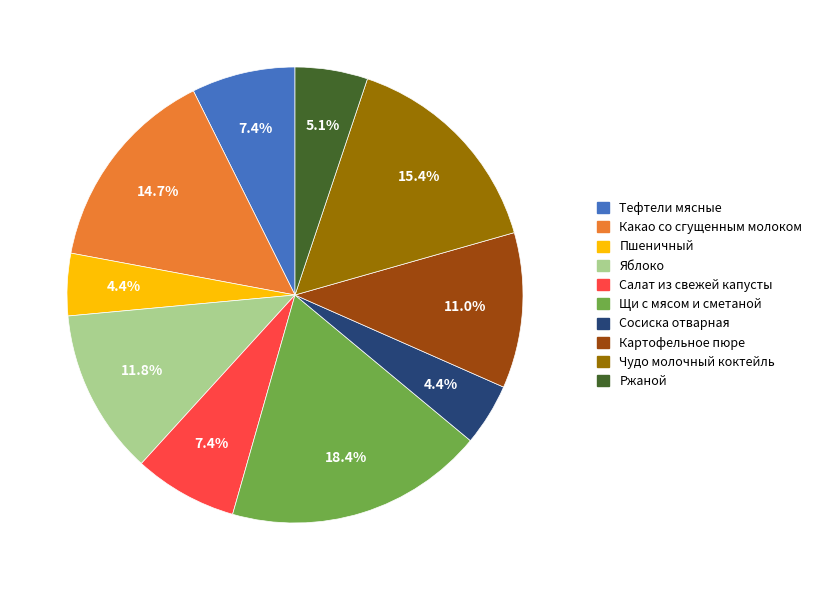

What percentage is NOT represented by Сосиска отварная?

95.6%